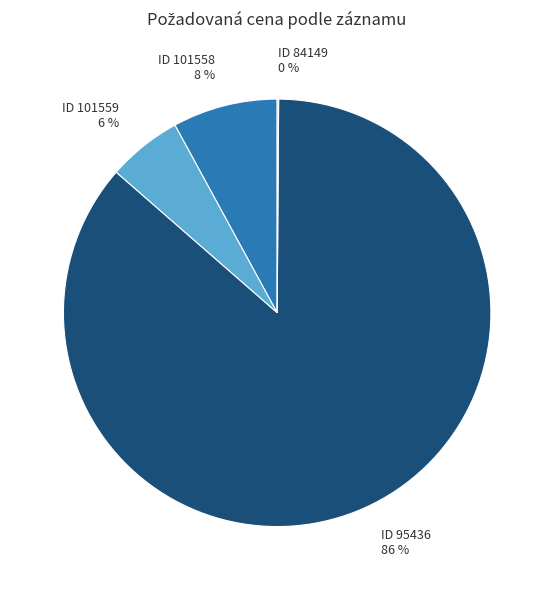

Is there any slice that represents more than half of the pie?

Yes